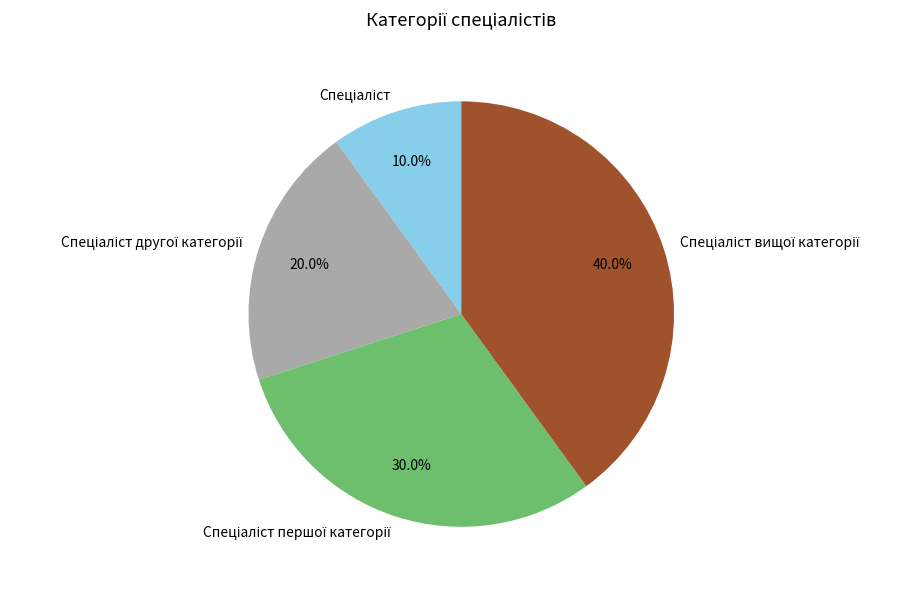

Does any single category account for the majority?

No